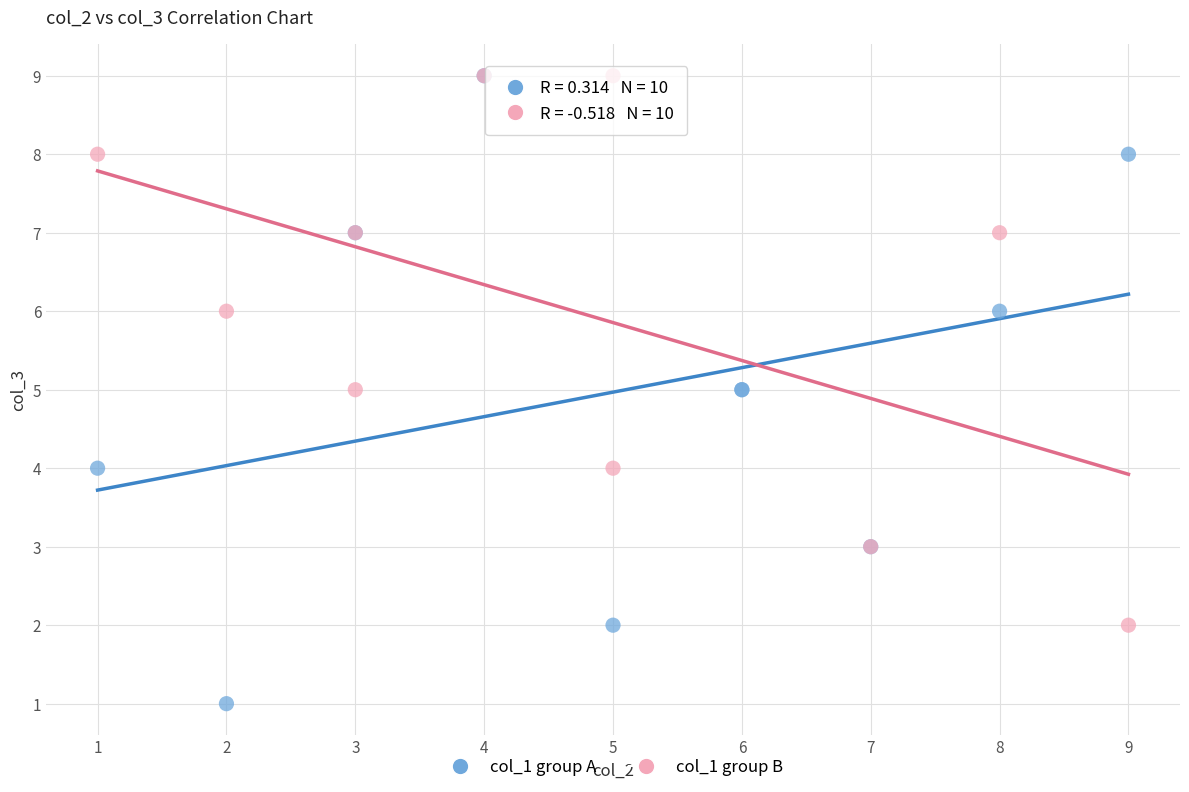

Which series has the largest Y range (max minus min)?

col_1 group A